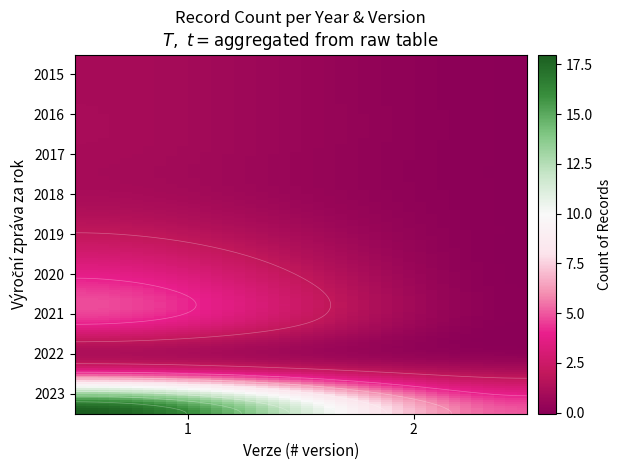

Which series has the widest spread of values?

2023